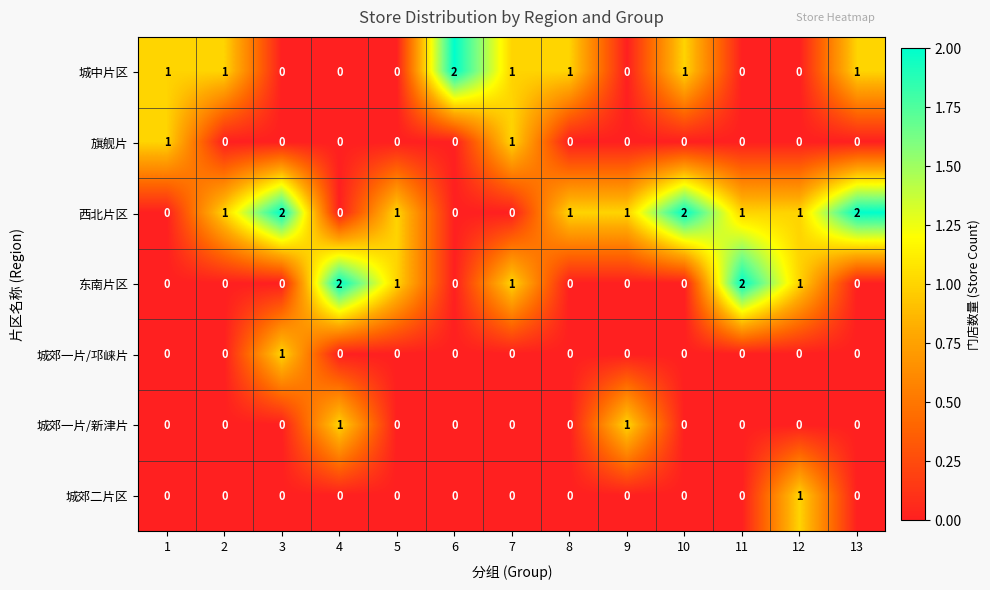

The value of 城中片区 at 11 is 1. True or false?

False